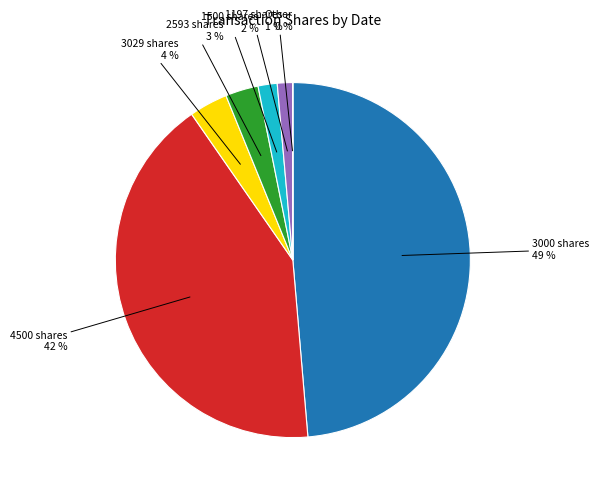

To the nearest percent, what is the difference between the largest and smallest slice percentages?

49%